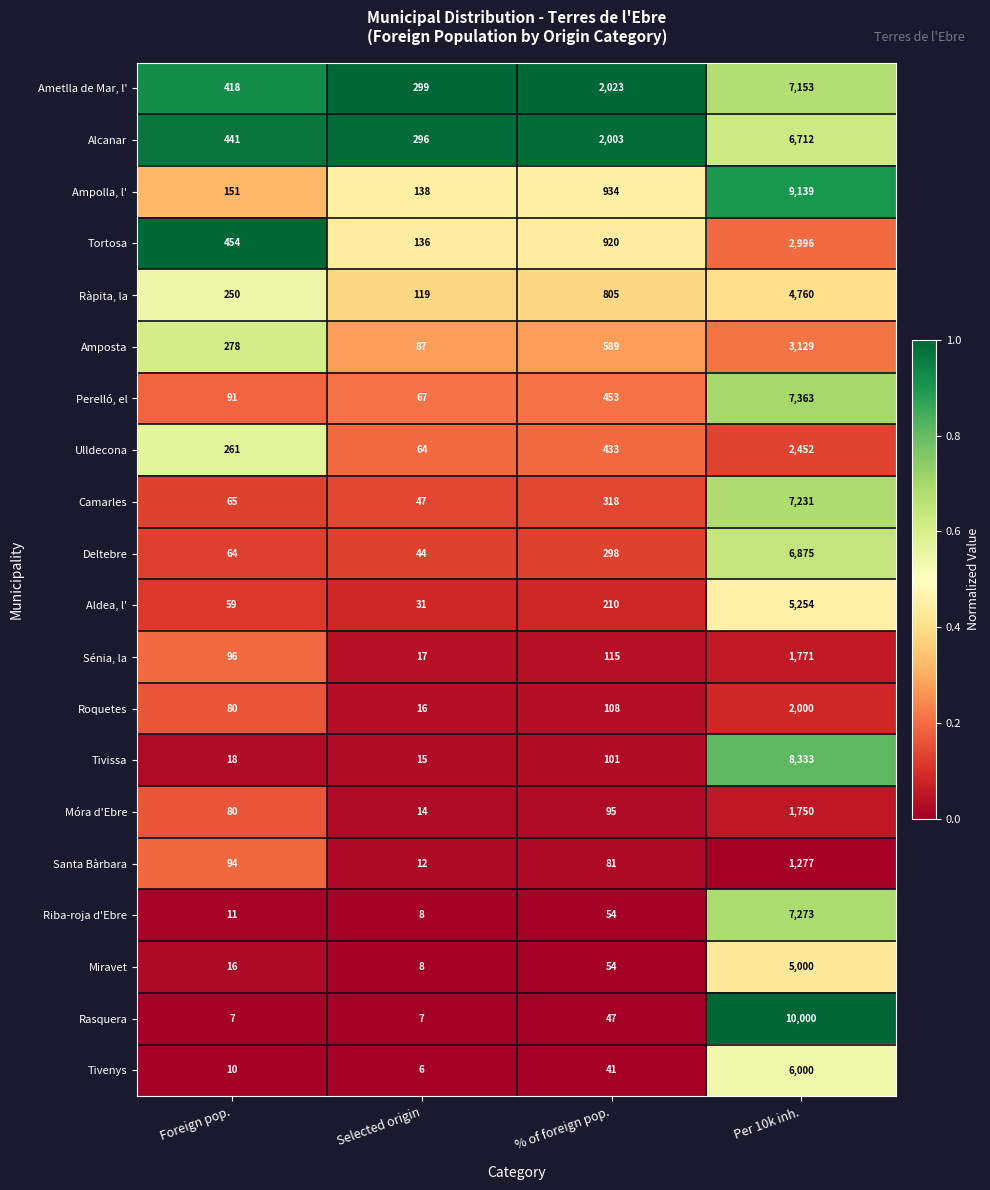

What is the difference between the highest and lowest values at Selected origin?

293